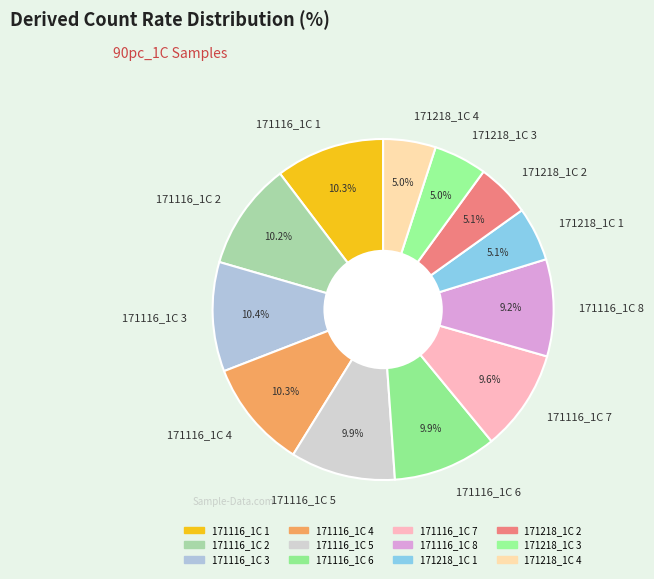

What percentage do 171116_1C 8 and 171116_1C 2 together represent?

19.4%